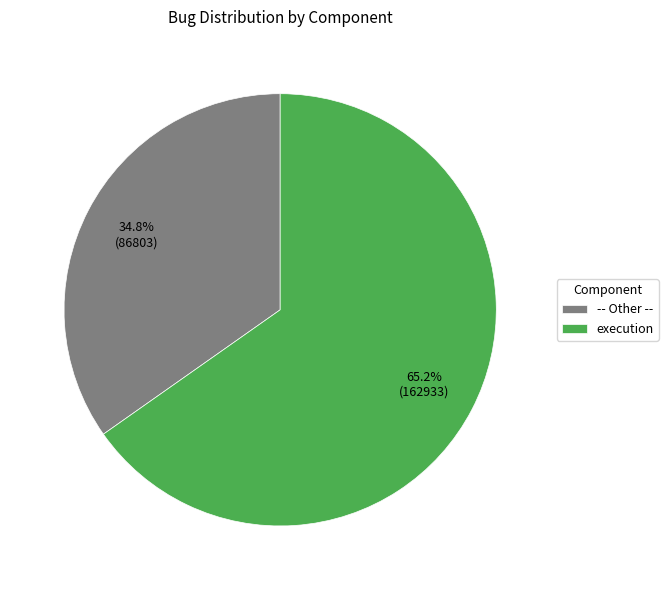

Rank the categories by value from highest to lowest.

execution, -- Other --